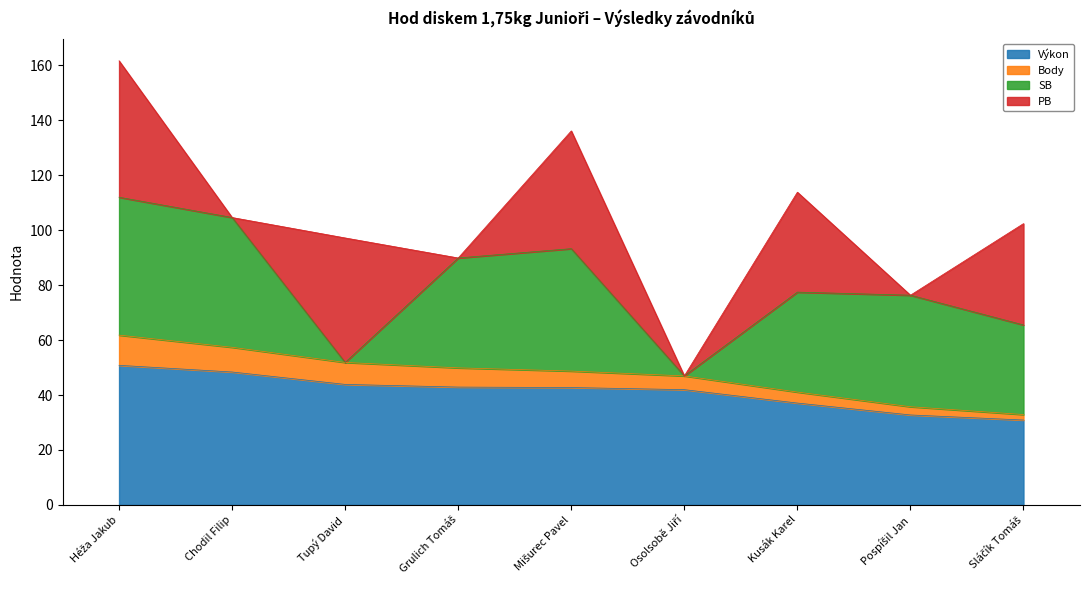

What is the value of the Výkon point at the 4th from the left?

42.9